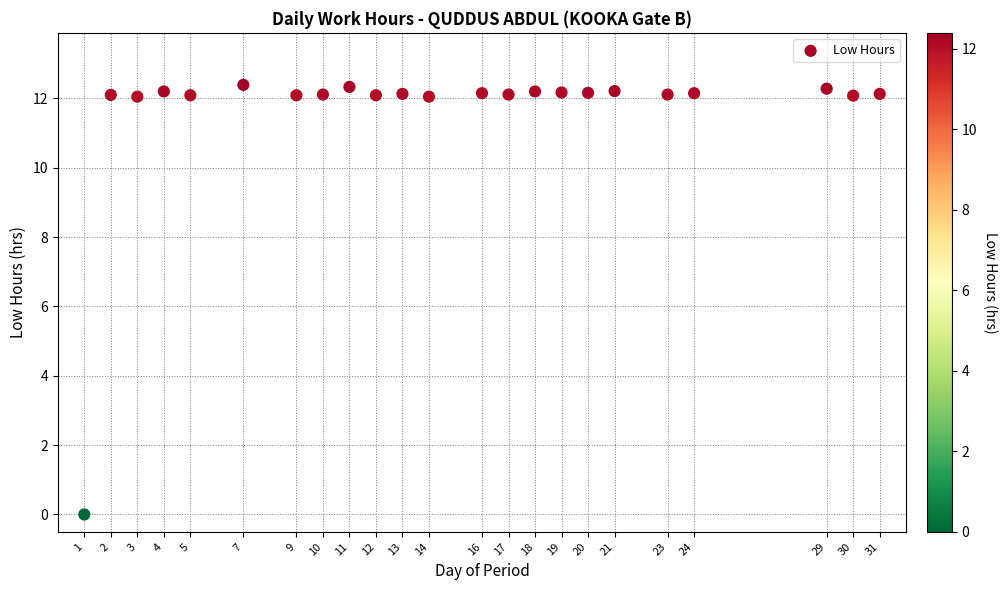

What is the range of X values (max minus min)?

30.0